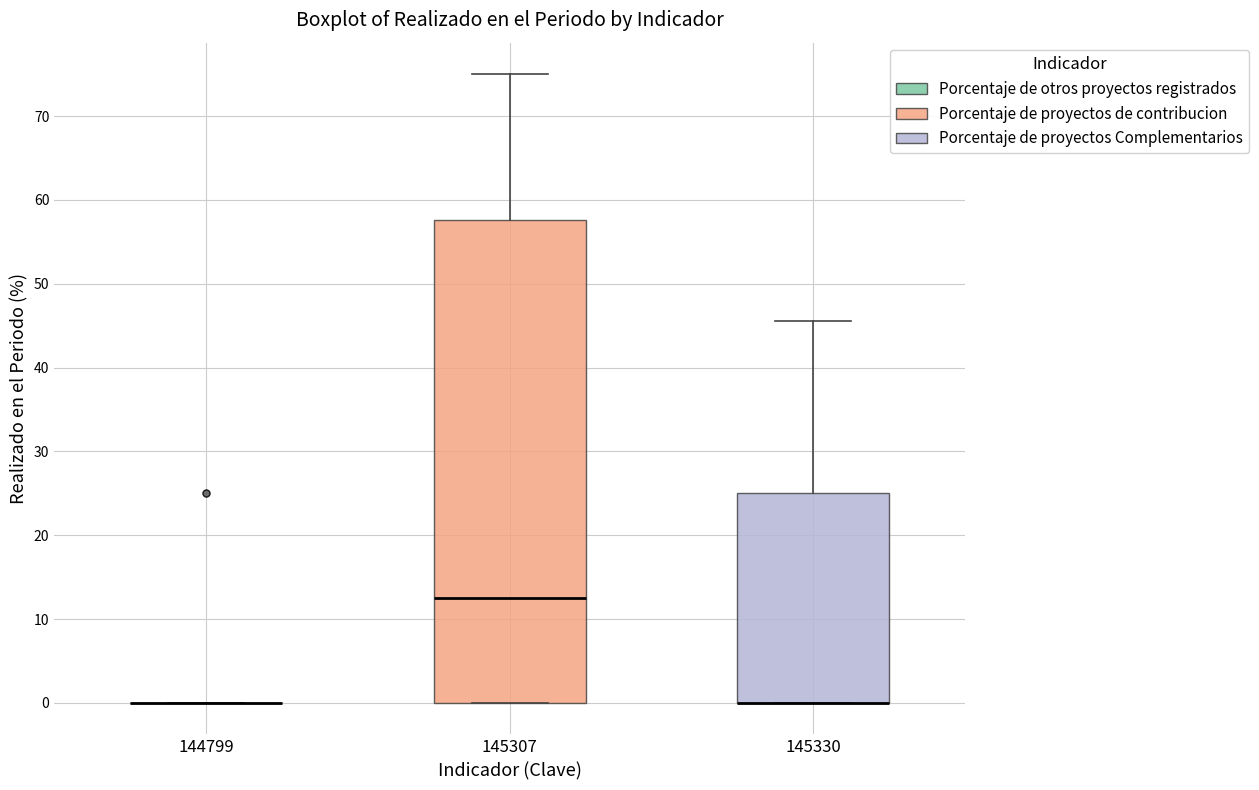

Reading left to right, read every box against the y-axis: the position of its median line, the range the box covers, and the ends of its whiskers. The values are not printed on the chart, so give them approximately, as read against the axis.

144799: box collapsed to a line at 0, whiskers 0 to 0
145307: median 13, box 0 to 58, whiskers 0 to 75
145330: median 0 (drawn on the box's lower edge), box 0 to 25, whiskers 0 to 46